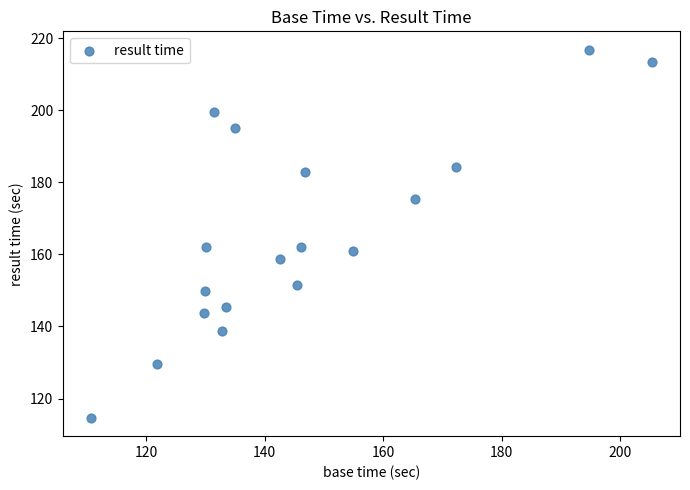

What is the range of X values (max minus min)?

94.7